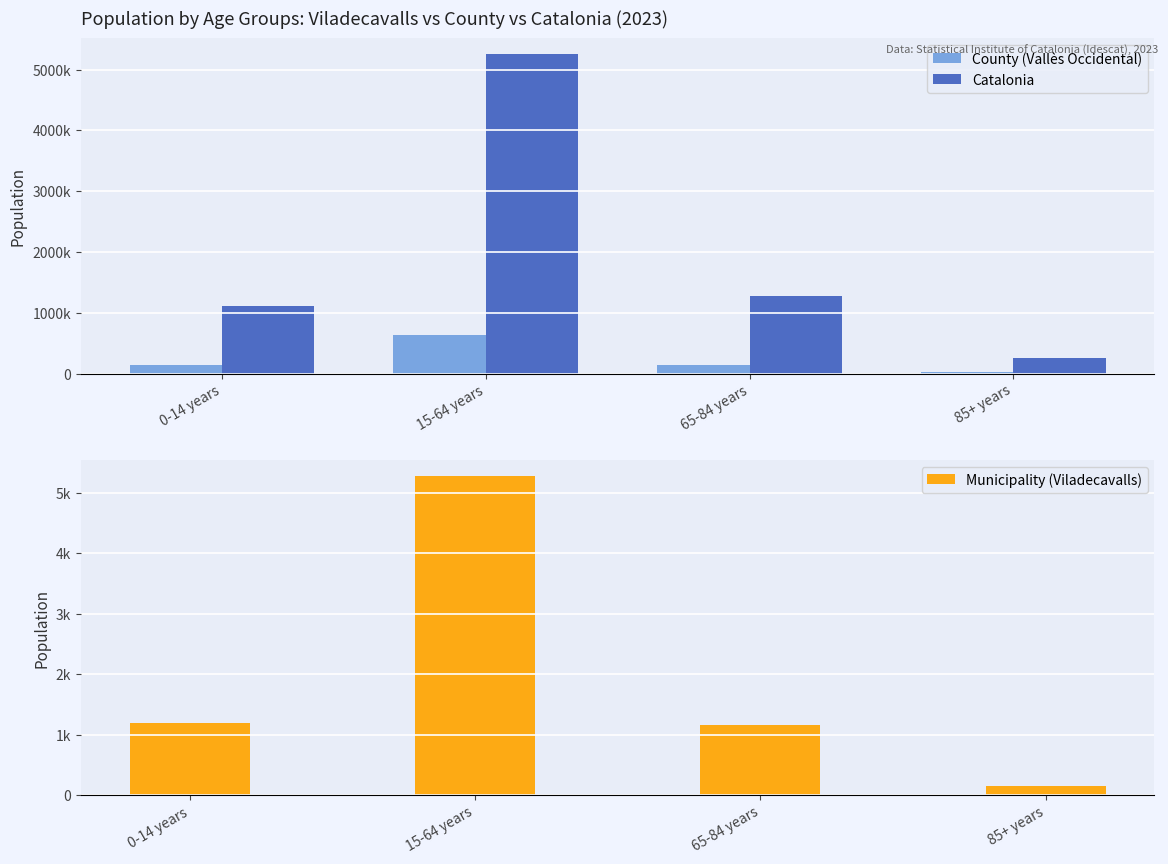

The Municipality (Viladecavalls) series shows 1199 at 0-14 years. True or false?

True